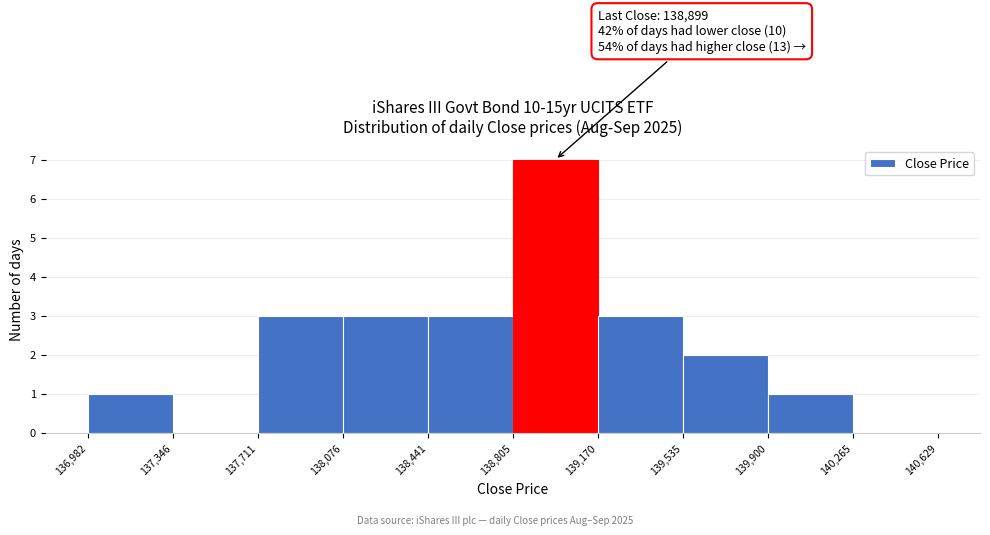

Over which range of the x-axis is the bar tallest?

138,805 to 139,170